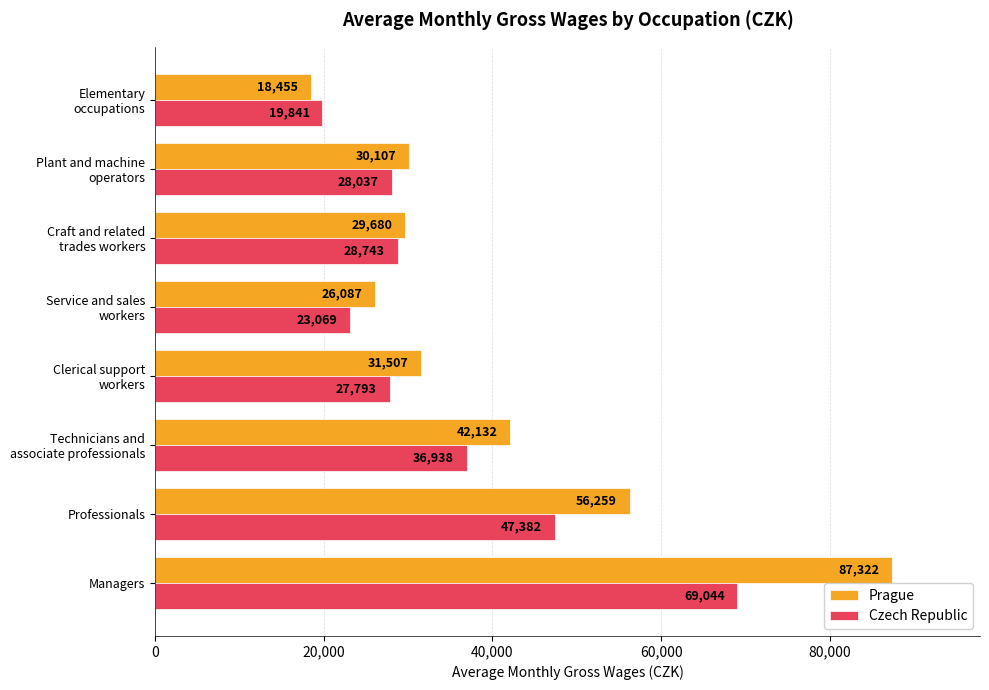

Which series has the largest range (max minus min)?

Prague